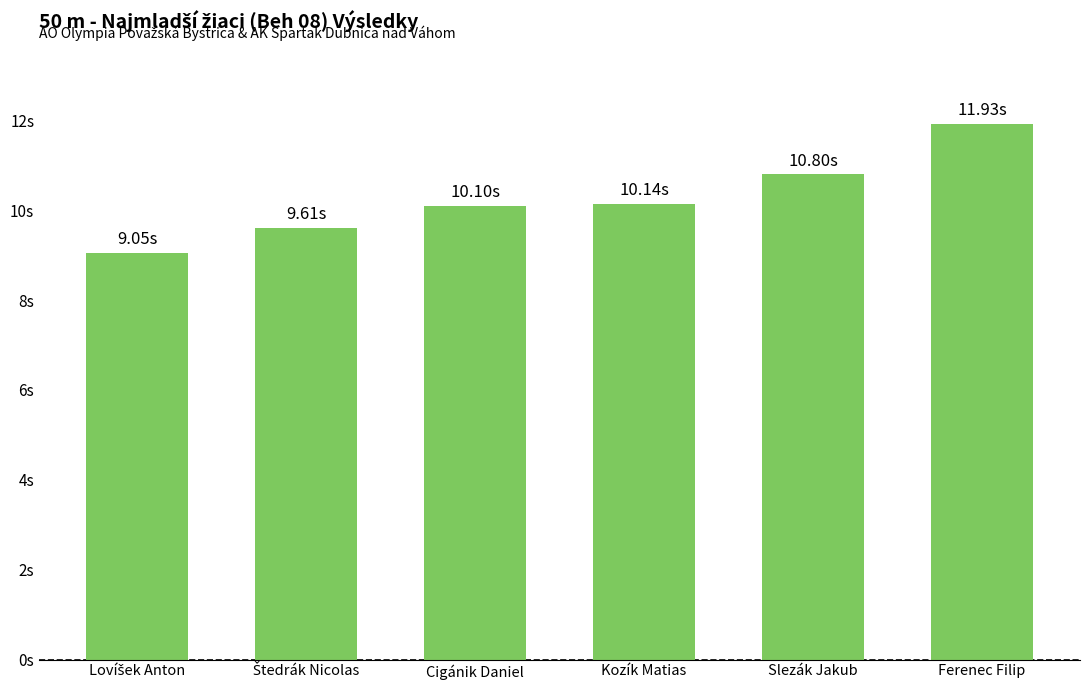

Is it true that the value at Lovíšek Anton is 9.1?

True